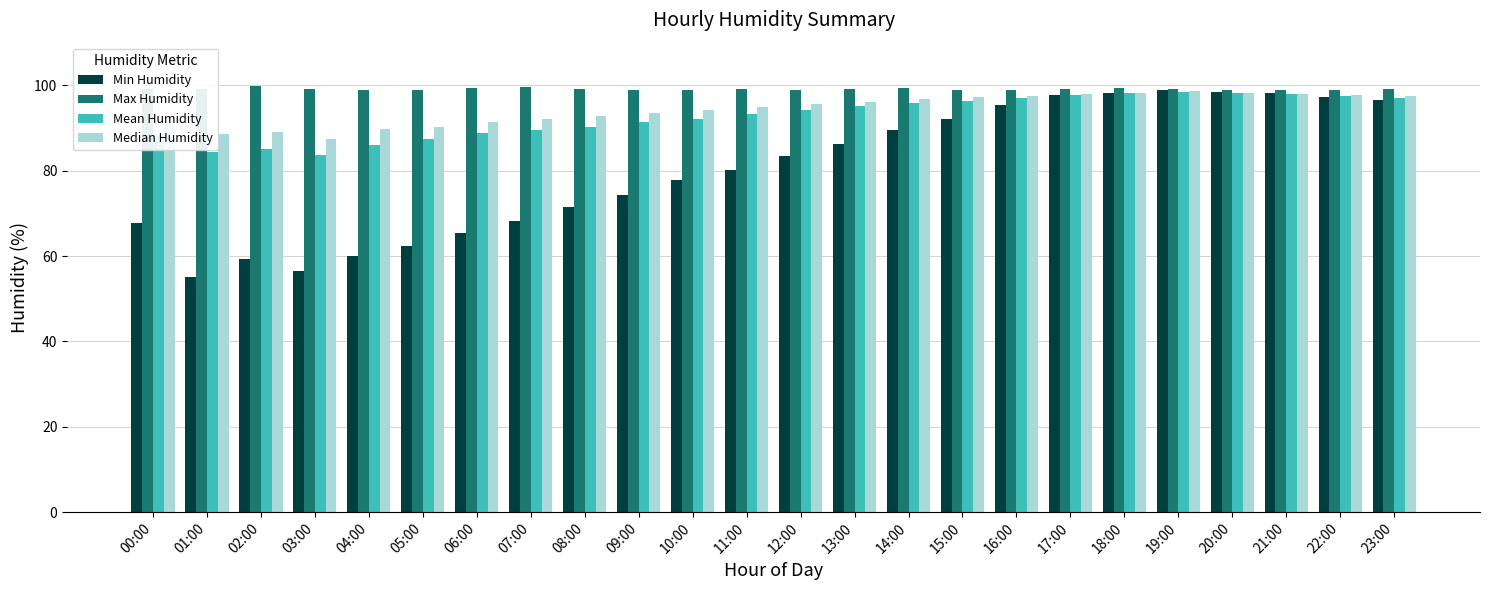

What are all the series names shown in the legend?

Min Humidity, Max Humidity, Mean Humidity, Median Humidity